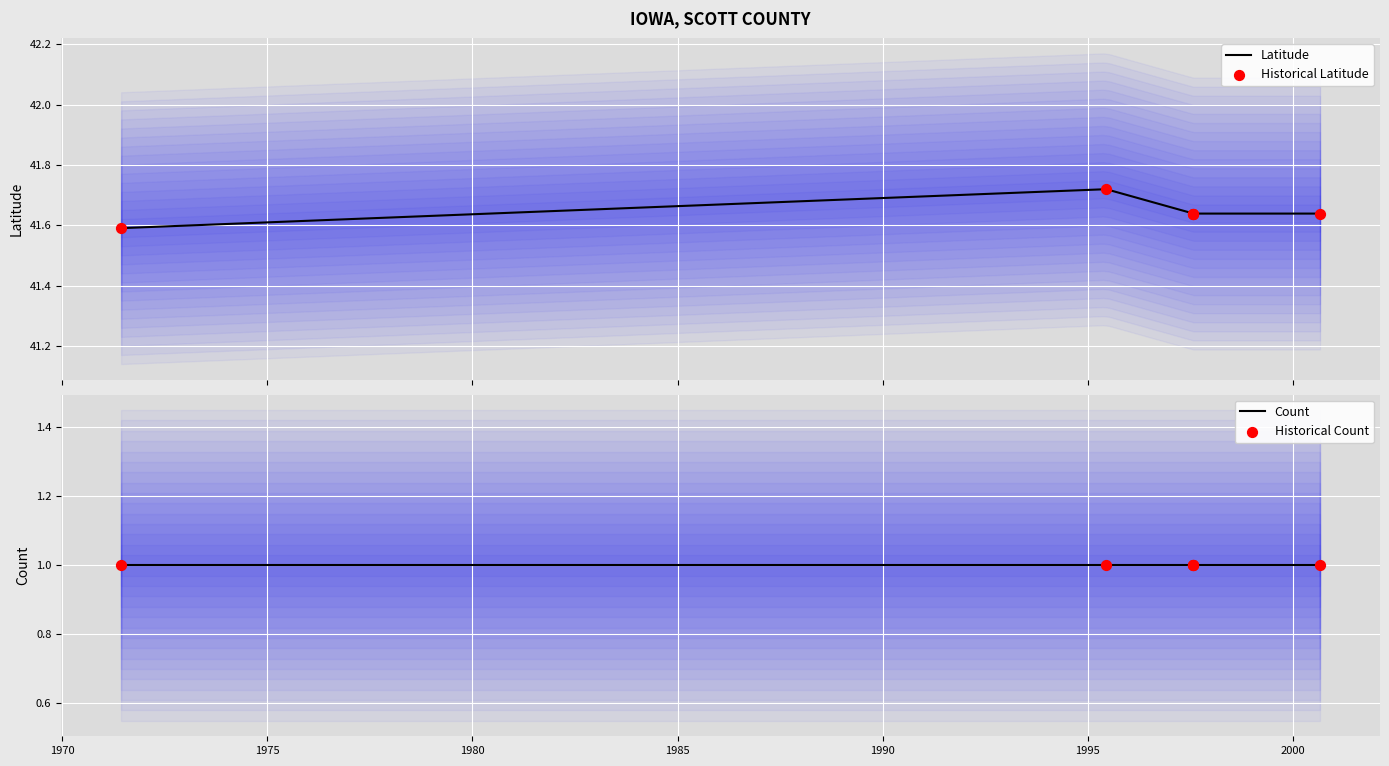

What is the ratio of the value at 2000-08-30 to the value at 1997-07-27?

1.0